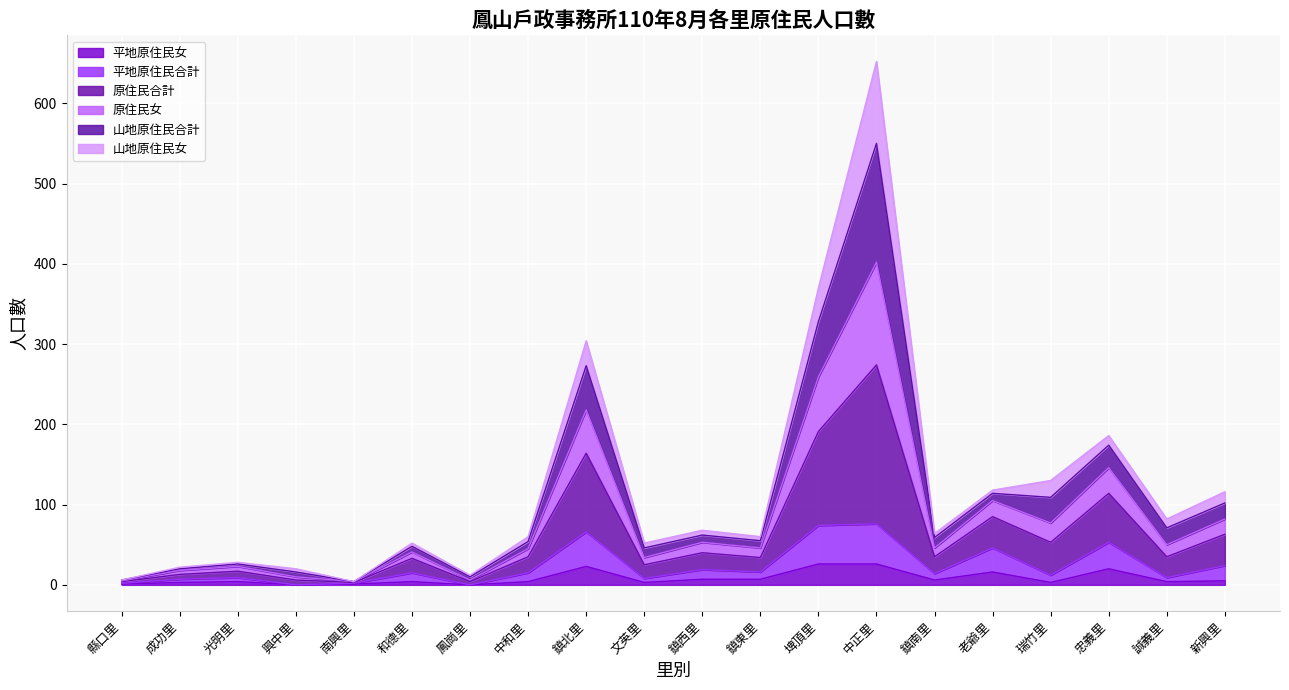

How many lines are shown in the chart?

6